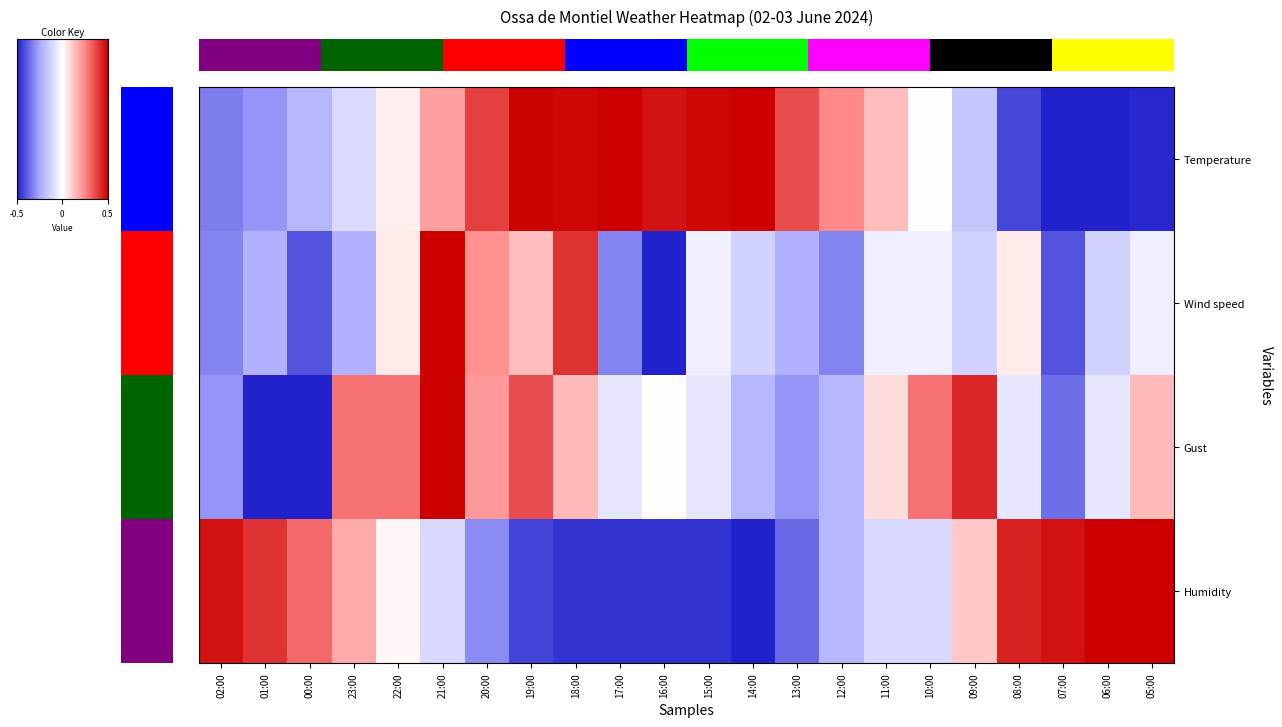

At 01:00, list the series in order from smallest to largest.

Gust, Temperature, Wind speed, Humidity